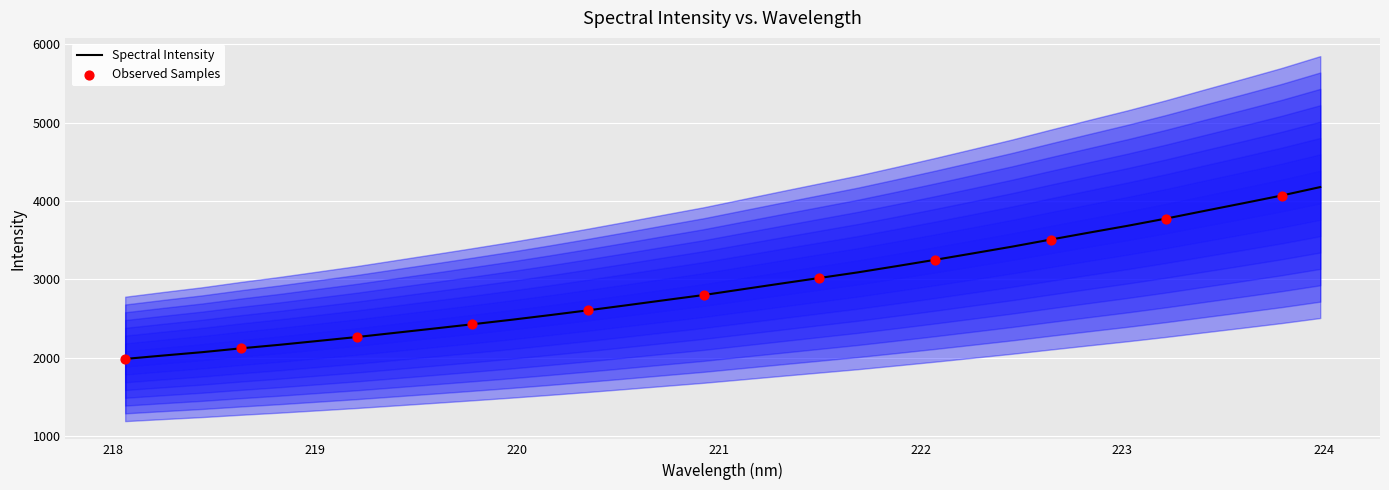

What is the change in value from 222.0721 to 223.2172?

+527.1